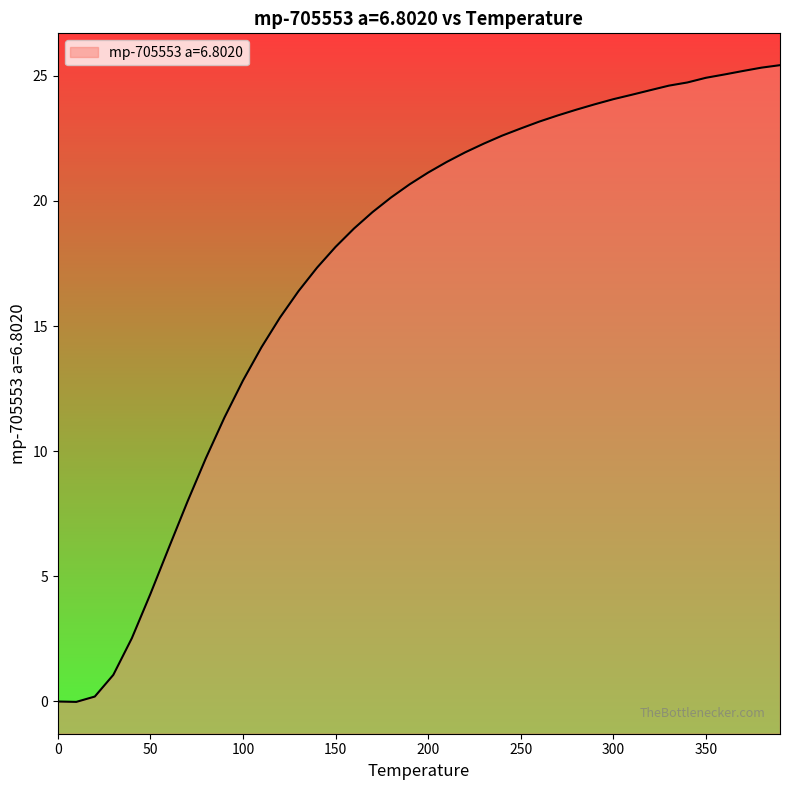

Reading left to right, extract all data points from this chart.

0.0	-0.0	0.2	1.1	2.5	4.3	6.1	8.0	9.7	11.3	12.8	14.2	15.3	16.4	17.3	18.2	18.9	19.6	20.1	20.7	21.1	21.6	21.9	22.3	22.6	22.9	23.2	23.4	23.6	23.9	24.1	24.2	24.4	24.6	24.7	24.9	25.0	25.2	25.3	25.4